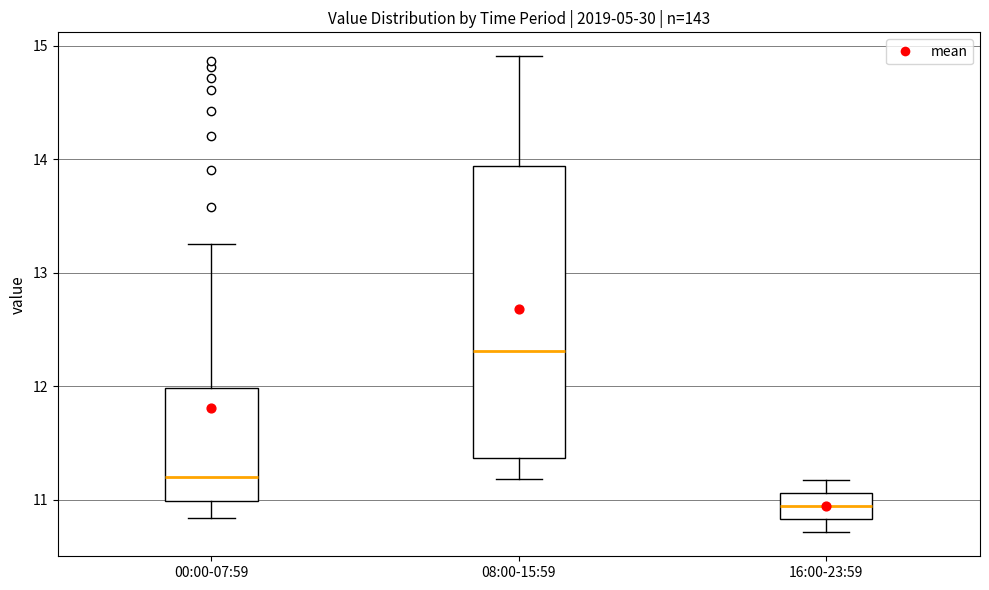

Which box's median line is the highest?

08:00-15:59